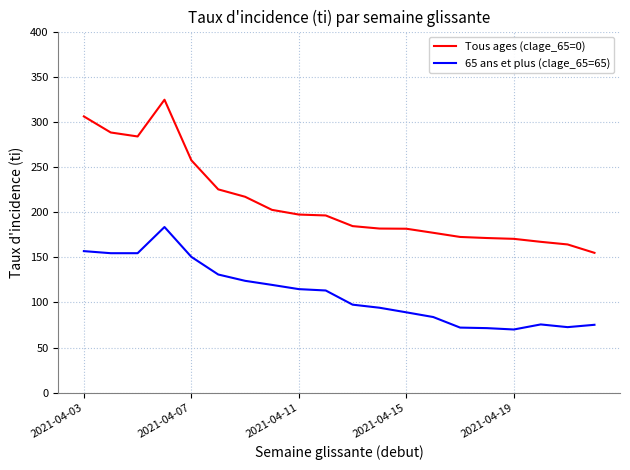

True or false: Tous ages (clage_65=0) and 65 ans et plus (clage_65=65) cross at least once.

False